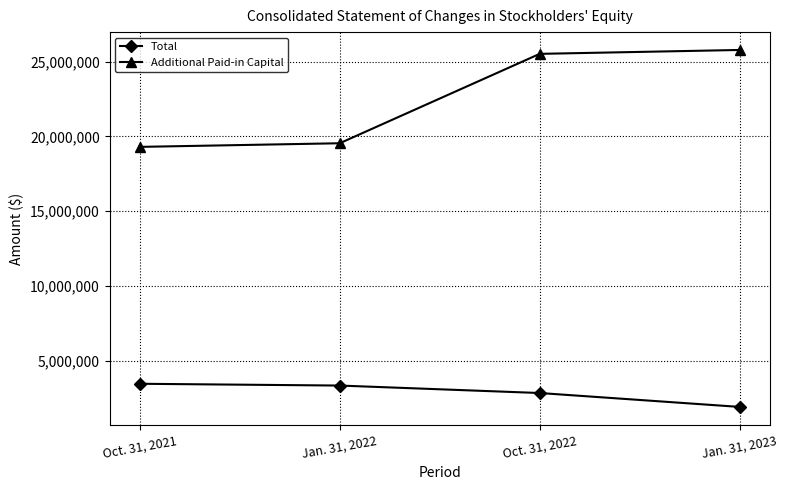

Reading left to right, what are all the values shown in this chart?

Total: Oct. 31, 2021=3454526	Jan. 31, 2022=3335299	Oct. 31, 2022=2835840	Jan. 31, 2023=1906230
Additional Paid-in Capital: Oct. 31, 2021=19301167	Jan. 31, 2022=19543672	Oct. 31, 2022=25523816	Jan. 31, 2023=25784331